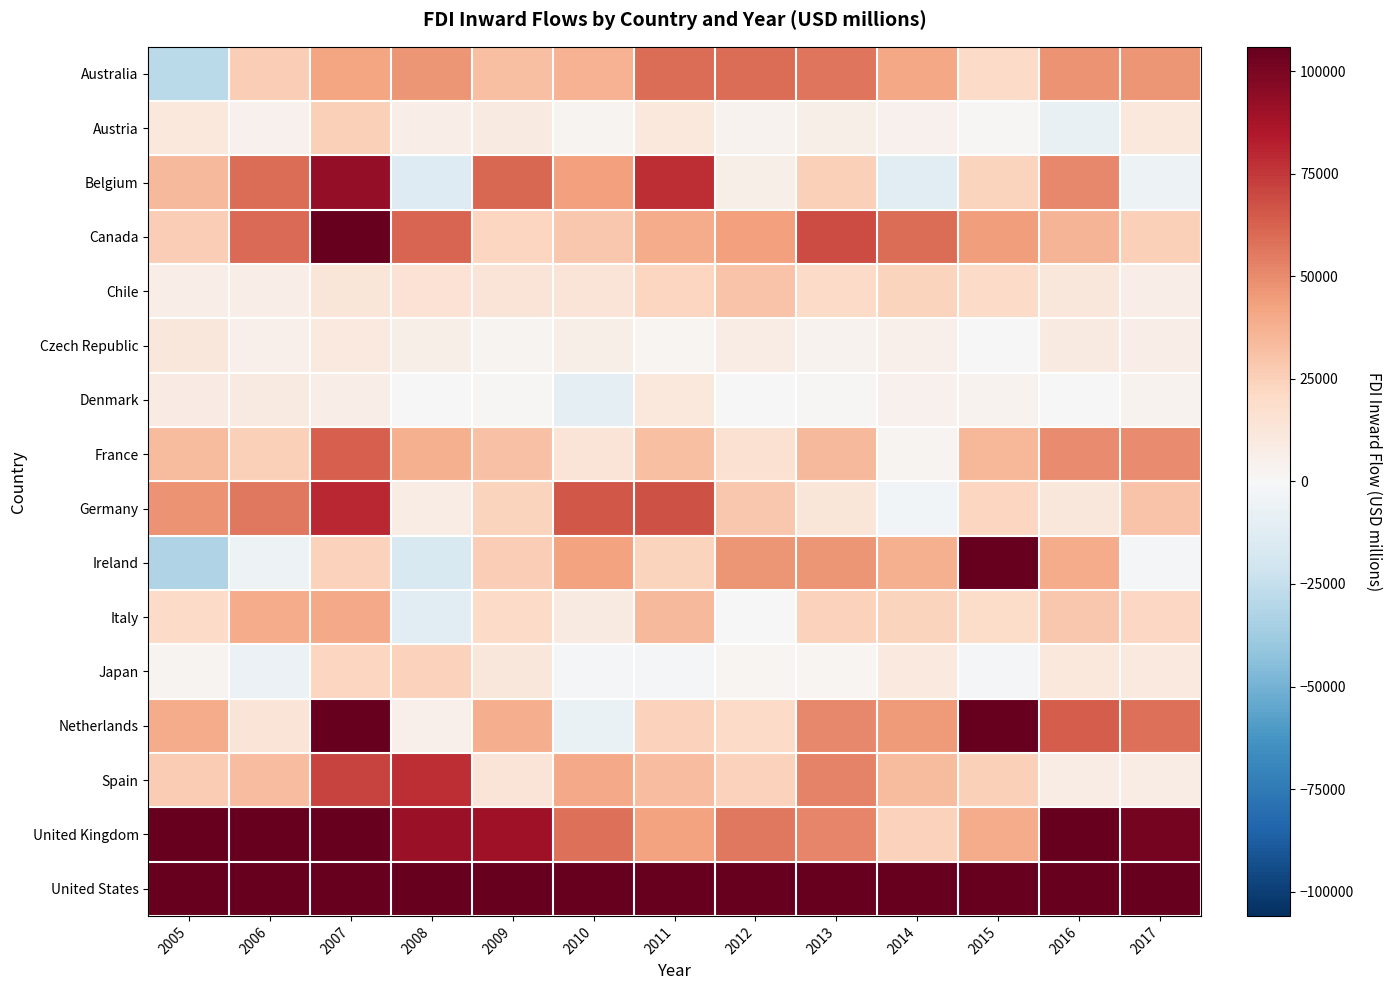

Rank the series at 2014 from highest to lowest value.

United States, Canada, Netherlands, Australia, Ireland, Spain, United Kingdom, Chile, Italy, Japan, Czech Republic, Austria, Denmark, France, Germany, Belgium